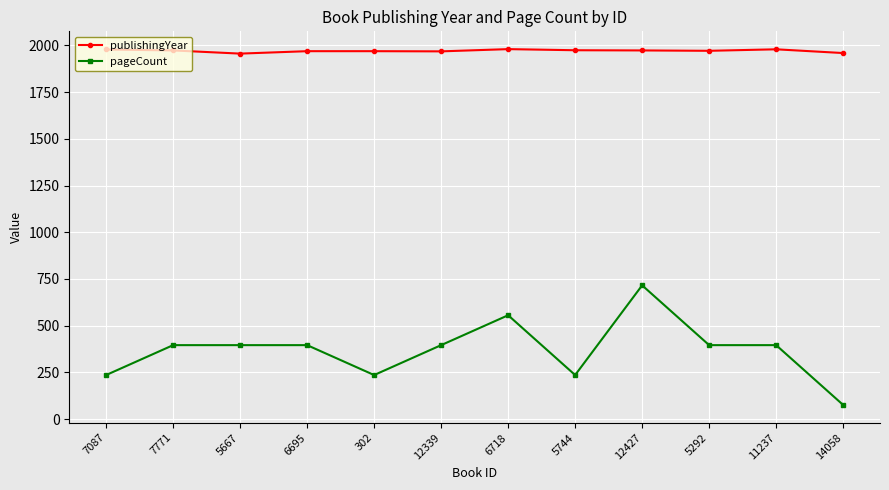

Between 6695 and 14058, which series saw the biggest shift?

pageCount